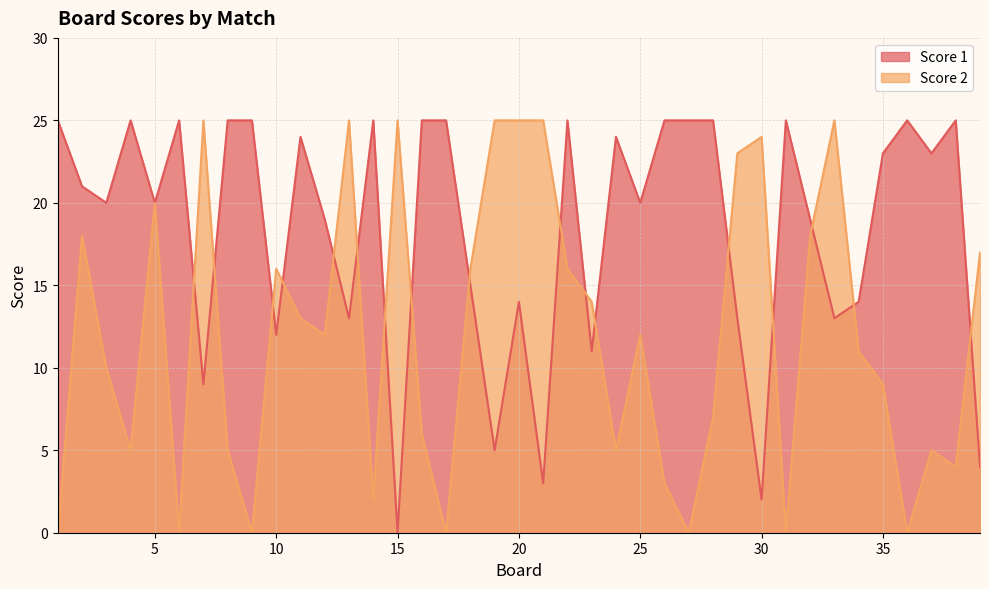

Rank the series by their average value, from highest to lowest.

Score 1, Score 2